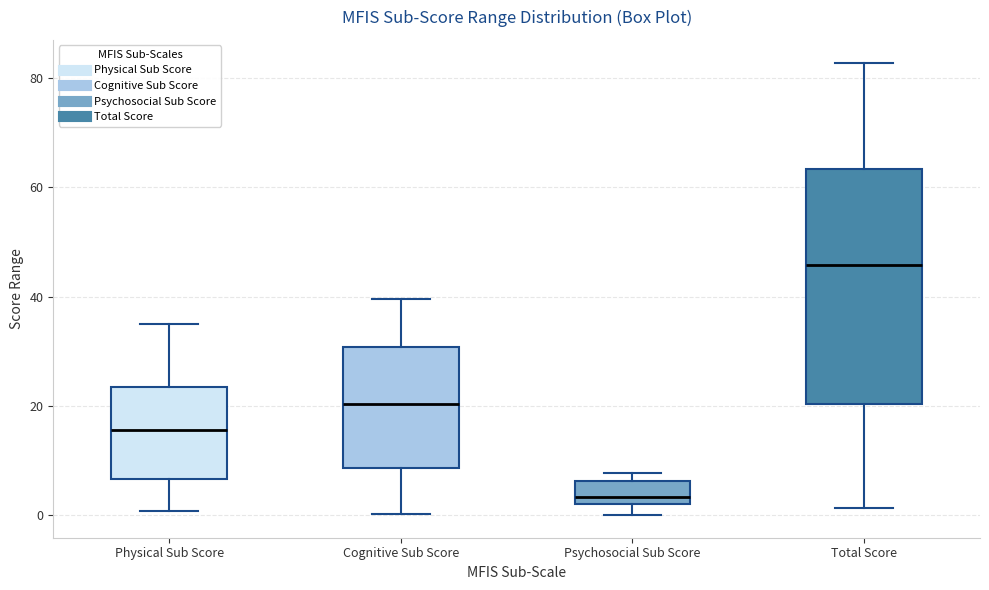

Comparing the boxes themselves (not the whiskers), which one is the tallest?

Total Score